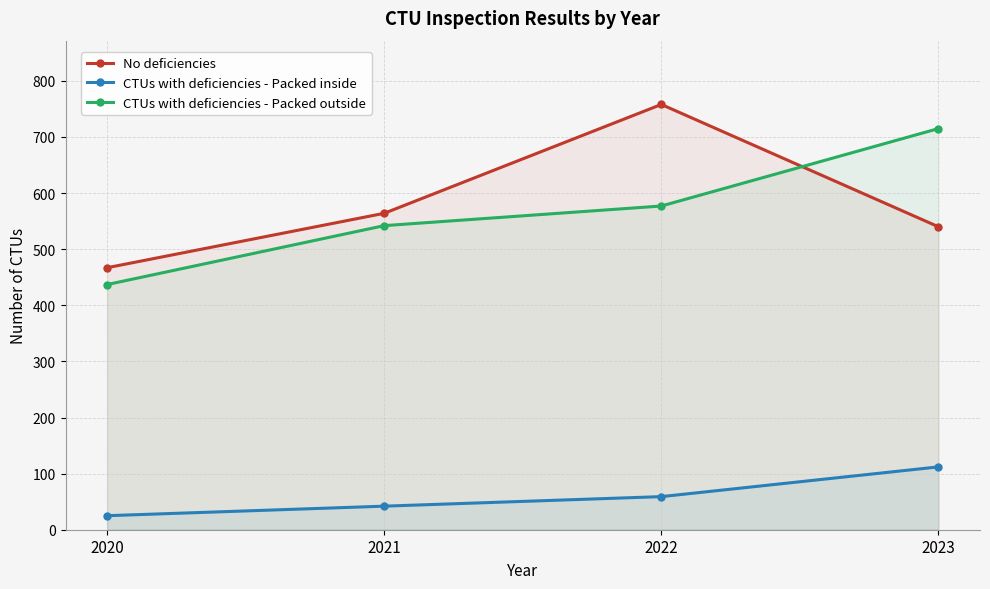

Which series has the largest range (max minus min)?

No deficiencies